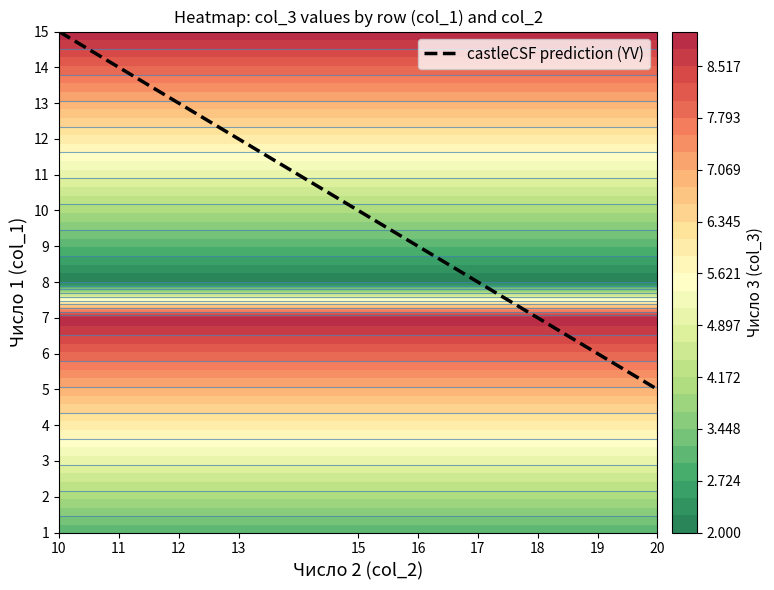

Which category has the highest value in the castleCSF prediction (YV) series?

10